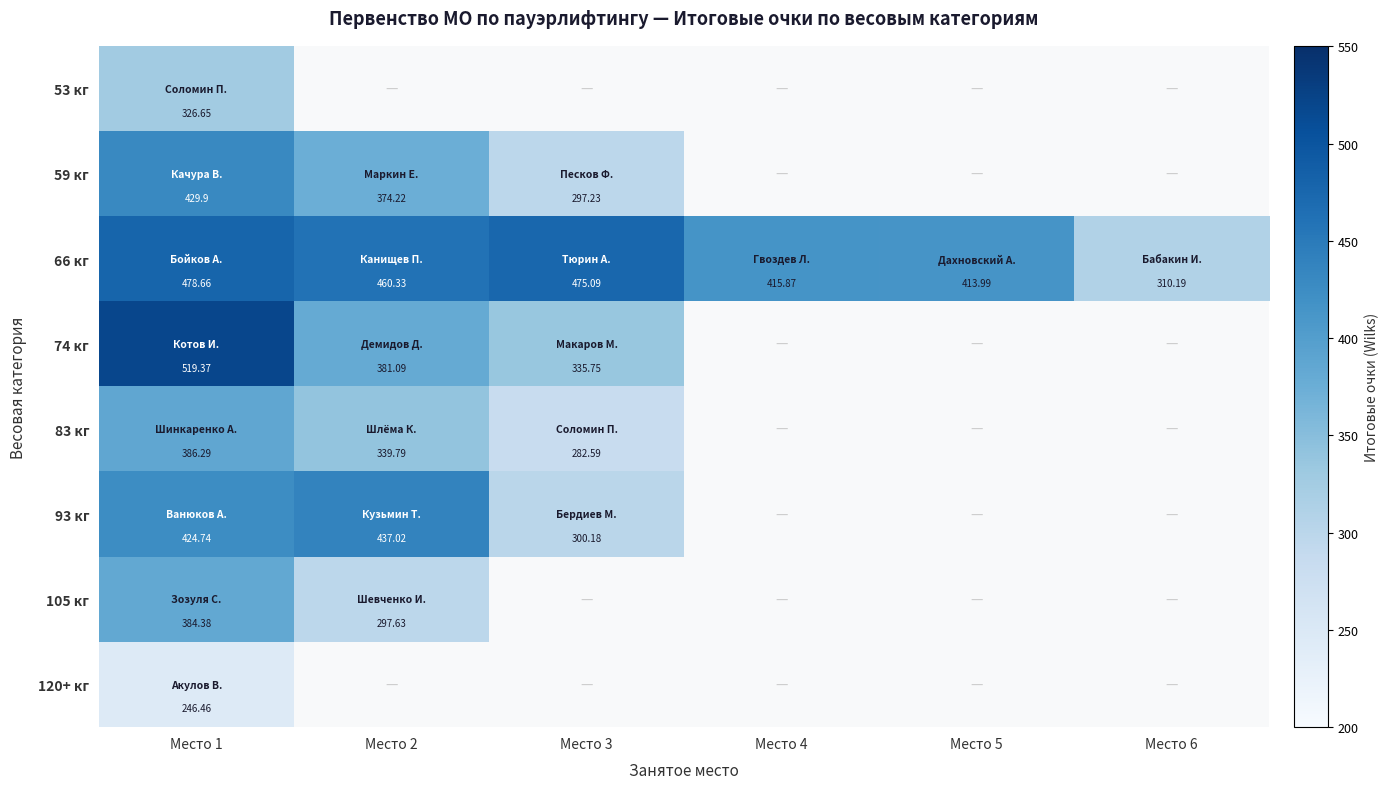

How many values in the 66 кг series exceed 460?

3